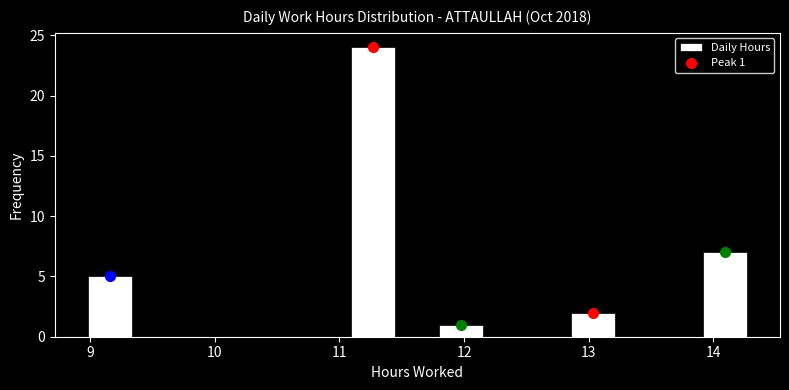

Read against the x-axis, roughly where is the centre of the tallest bar?

11.3